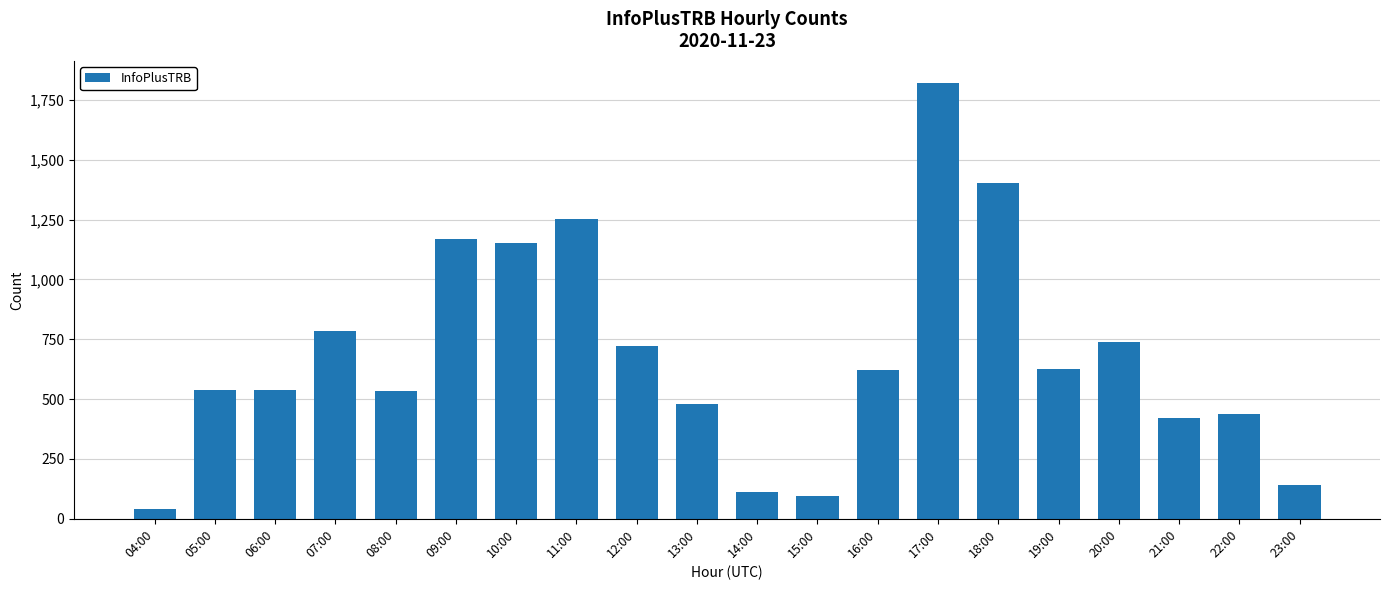

What is the sum of the values at 11:00 and 07:00?

2036